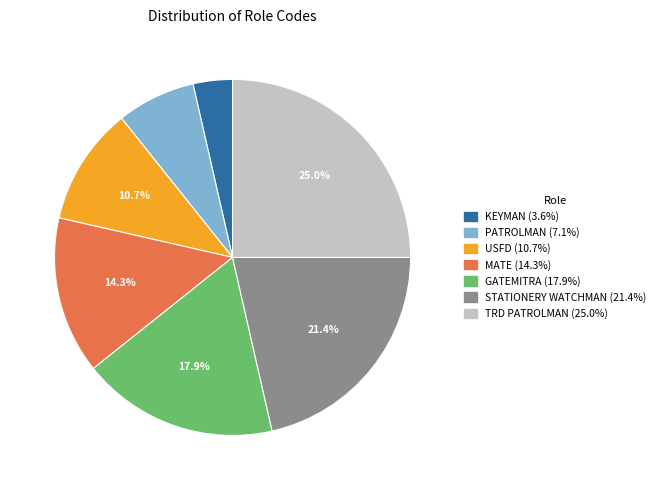

Is there a majority slice in this chart?

No